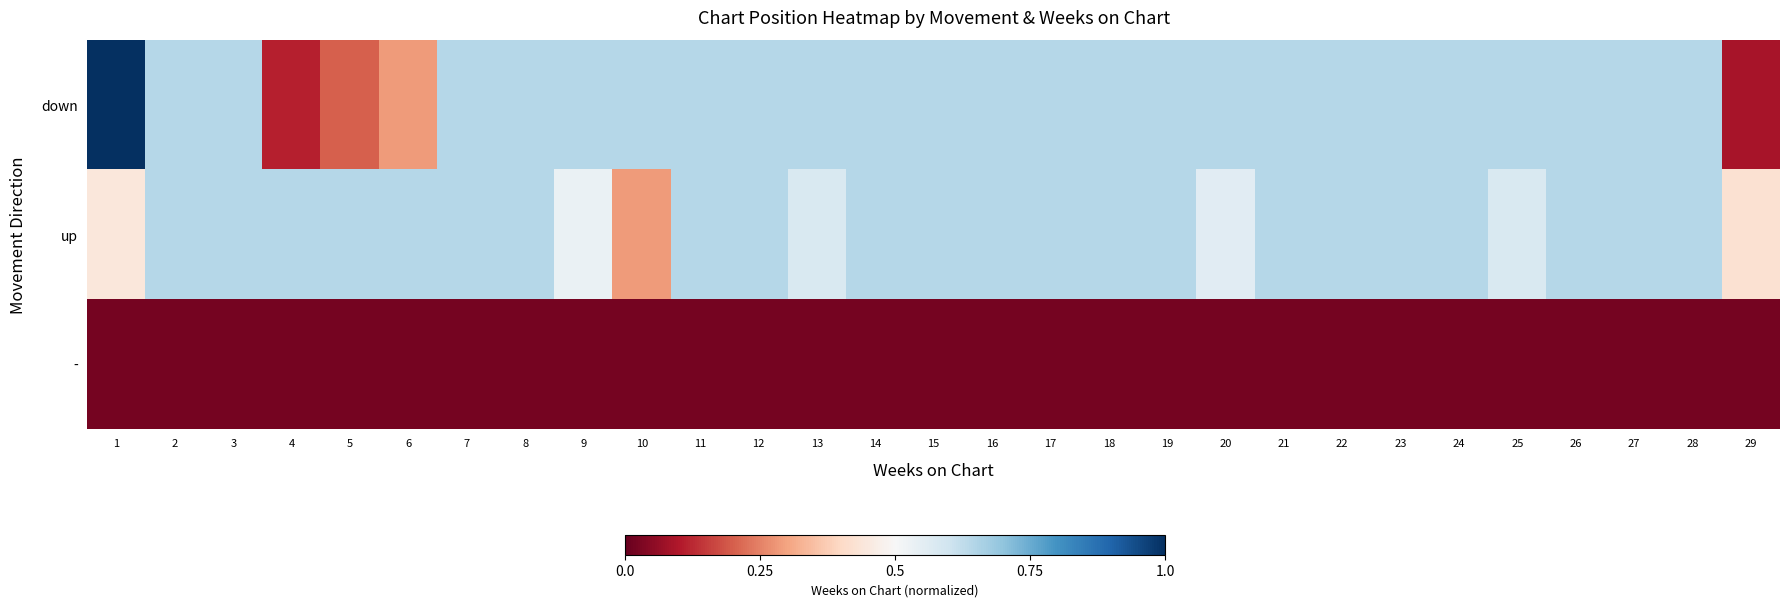

Reading left to right, transcribe all the data shown in this chart.

down: 1=1.0	2=0.6	3=0.6	4=0.1	5=0.2	6=0.3	7=0.6	8=0.6	9=0.6	10=0.6	11=0.6	12=0.6	13=0.6	14=0.6	15=0.6	16=0.6	17=0.6	18=0.6	19=0.6	20=0.6	21=0.6	22=0.6	23=0.6	24=0.6	25=0.6	26=0.6	27=0.6	28=0.6	29=0.1
up: 1=0.4	2=0.6	3=0.6	4=0.6	5=0.6	6=0.6	7=0.6	8=0.6	9=0.5	10=0.3	11=0.6	12=0.6	13=0.6	14=0.6	15=0.6	16=0.6	17=0.6	18=0.6	19=0.6	20=0.6	21=0.6	22=0.6	23=0.6	24=0.6	25=0.6	26=0.6	27=0.6	28=0.6	29=0.4
-: 1=0.0	2=0.0	3=0.0	4=0.0	5=0.0	6=0.0	7=0.0	8=0.0	9=0.0	10=0.0	11=0.0	12=0.0	13=0.0	14=0.0	15=0.0	16=0.0	17=0.0	18=0.0	19=0.0	20=0.0	21=0.0	22=0.0	23=0.0	24=0.0	25=0.0	26=0.0	27=0.0	28=0.0	29=0.0